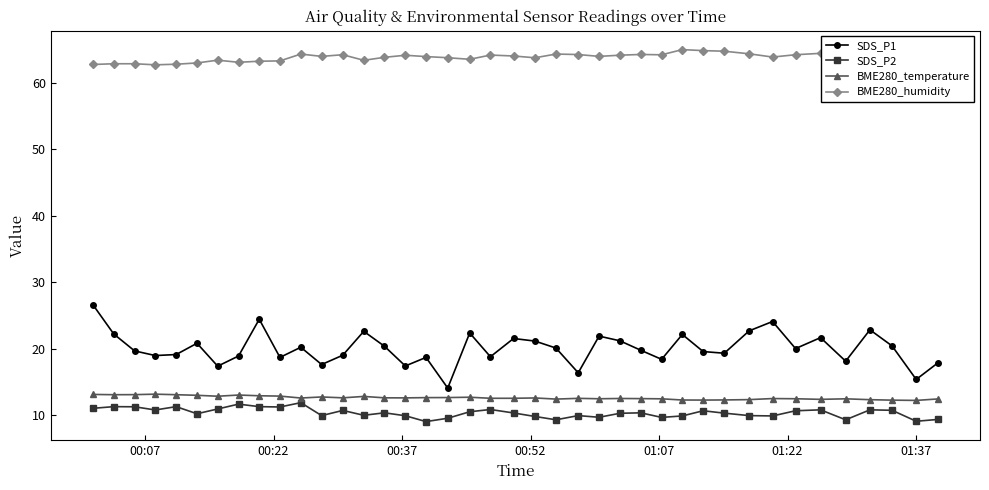

What is the value of the SDS_P1 point at the 20th from the left?

18.8